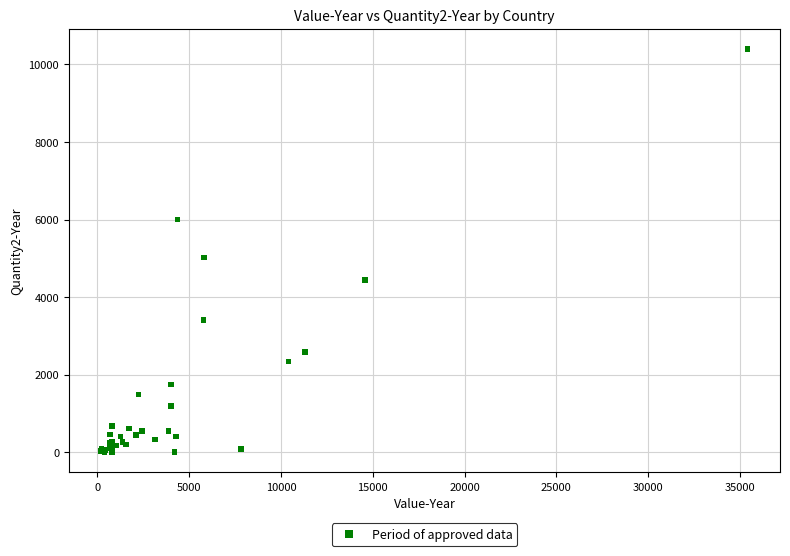

What Y value in the scatter plot is closest to 5201?

5022